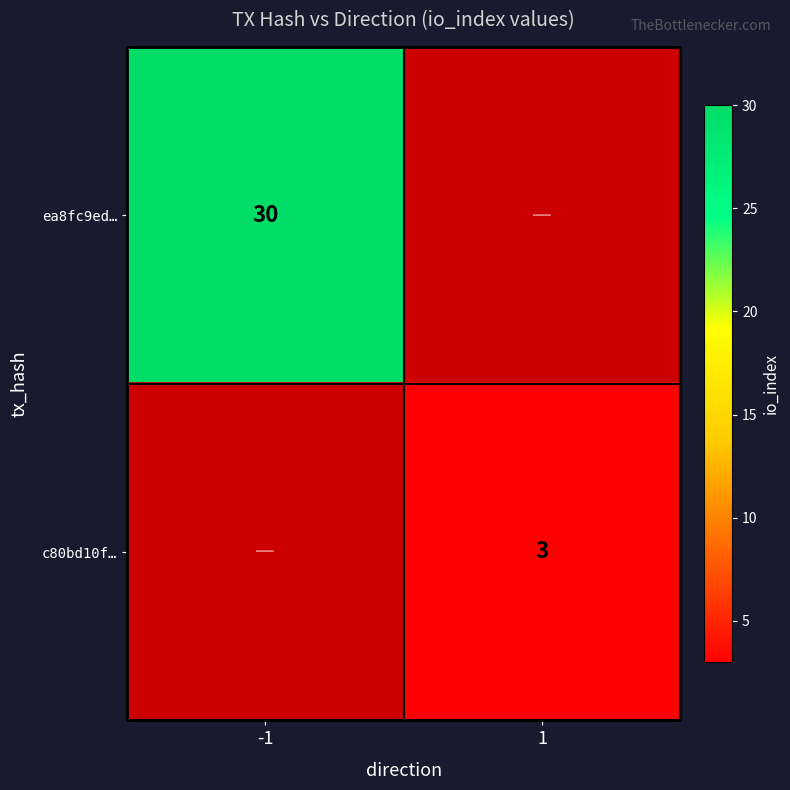

The c80bd10f… series shows 3 at 1. True or false?

True